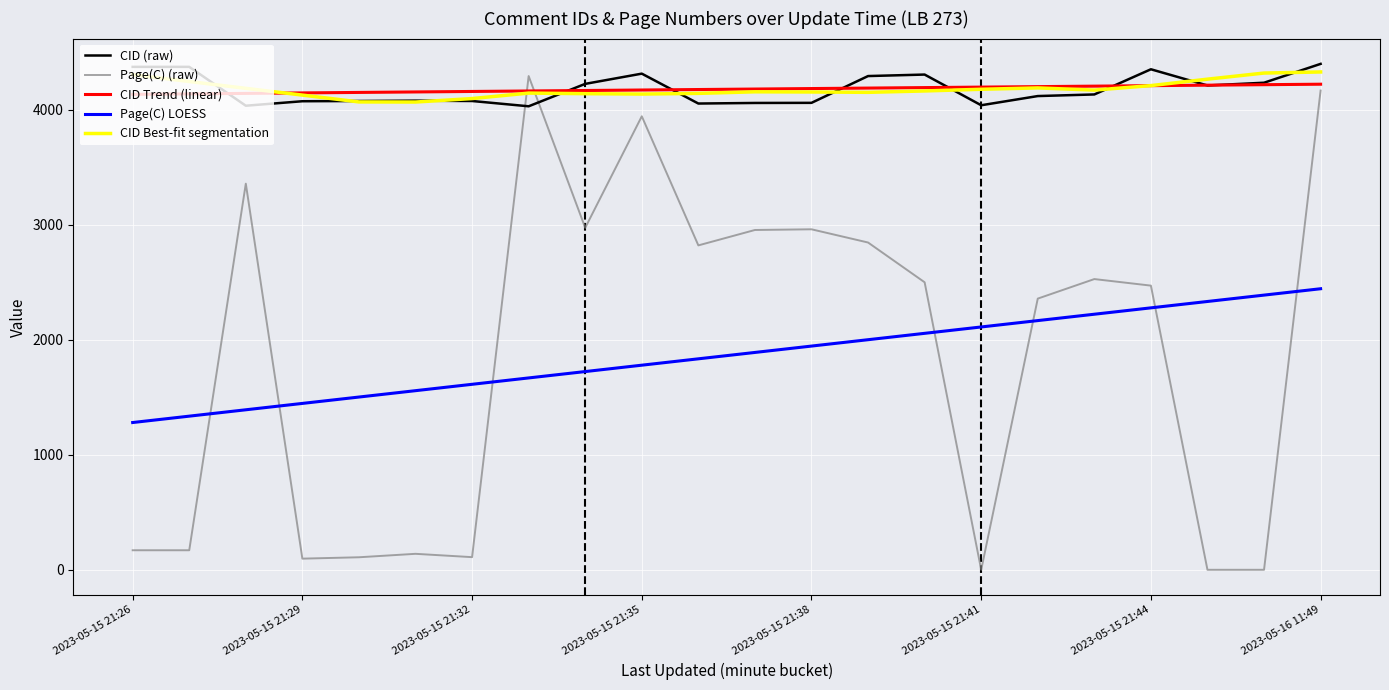

How many intersections are there between CID Best-fit segmentation and Page(C) (raw)?

2